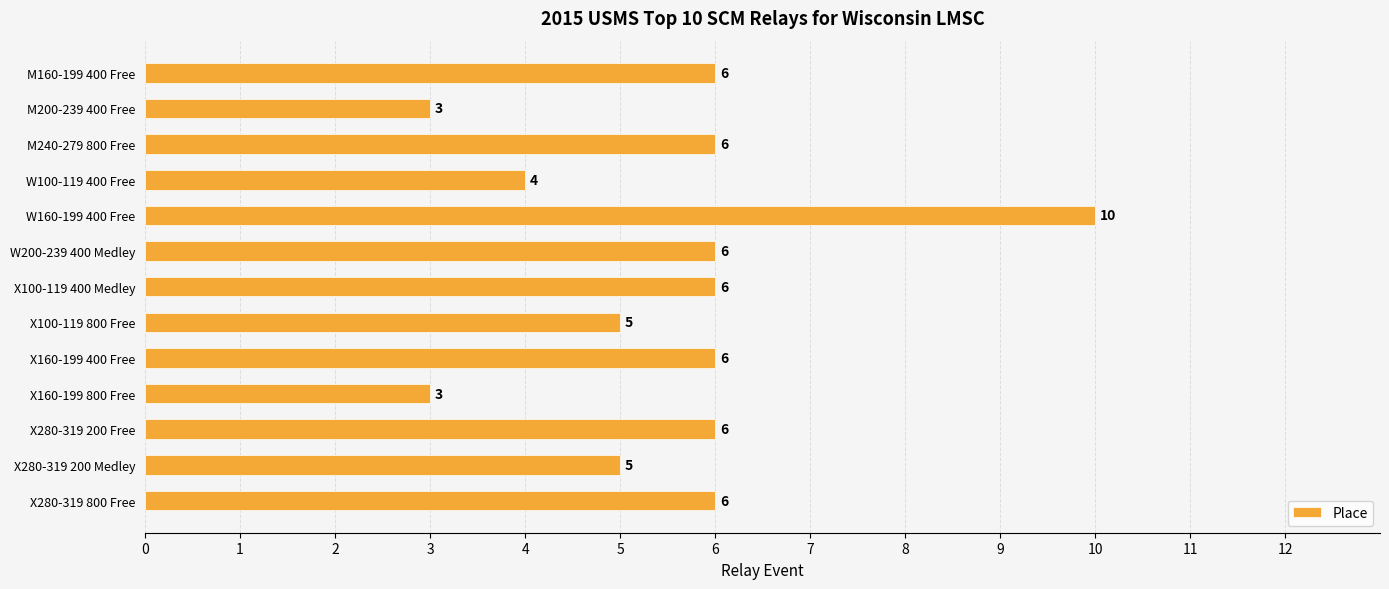

How many bars are there in total?

13